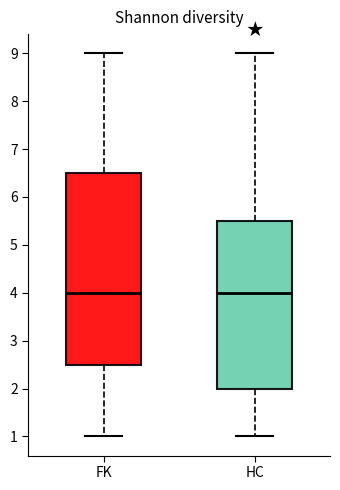

Comparing the boxes themselves (not the whiskers), which one is the tallest?

FK